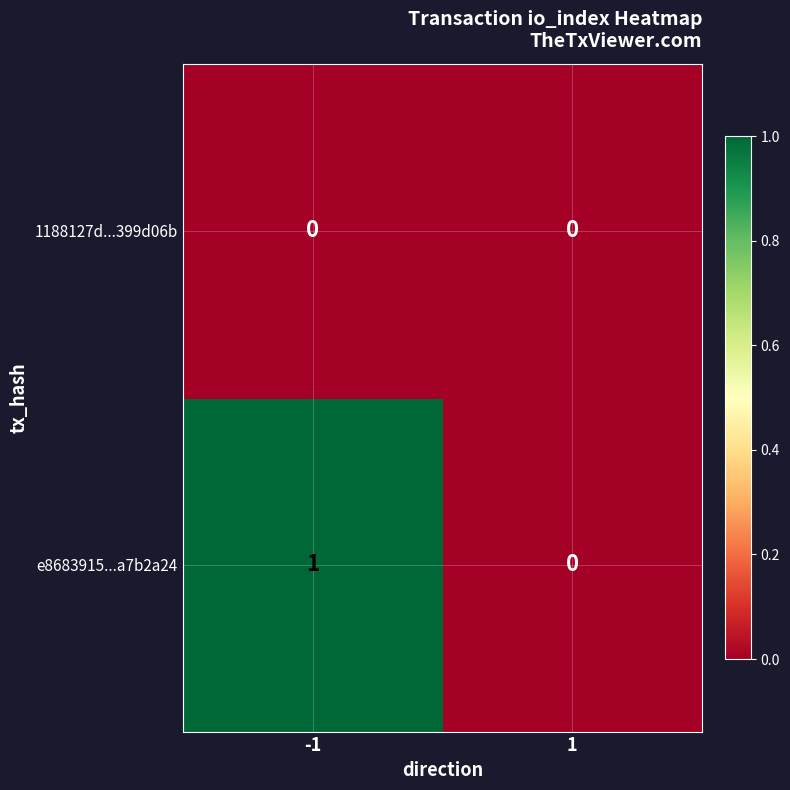

List the labels in order of e8683915...a7b2a24 value, smallest first.

1, -1